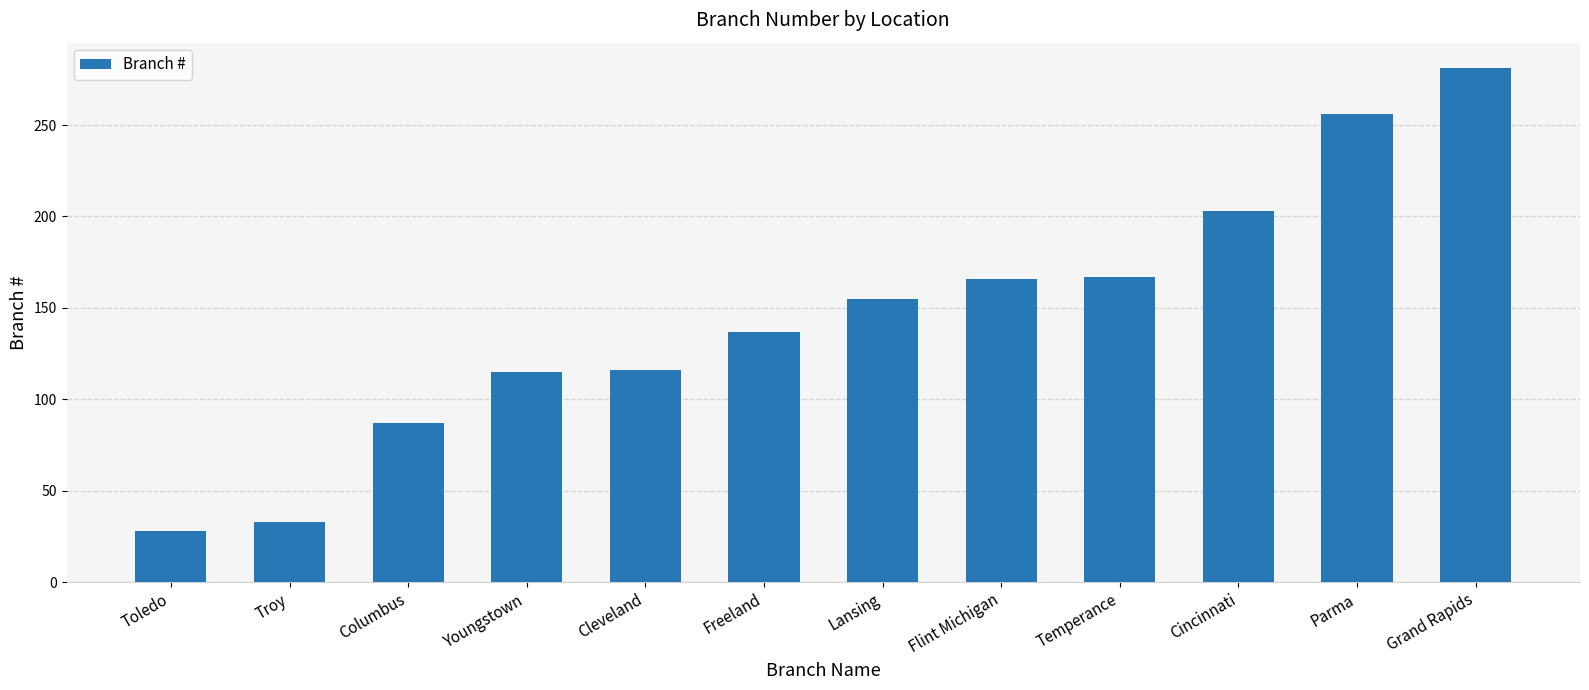

What is the difference between the maximum and minimum values?

253